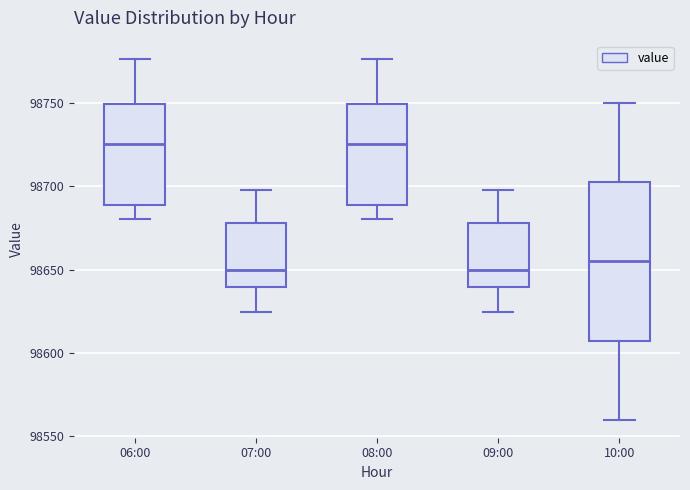

Reading left to right, transcribe this box plot: for each box, give where its median line is, the range the box spans, and where its two whiskers end, as read against the y-axis. The values are not printed on the chart, so give them approximately, as read against the axis.

06:00: median 98725, box 98690 to 98750, whiskers 98680 to 98775
07:00: median 98650, box 98640 to 98680, whiskers 98625 to 98700
08:00: median 98725, box 98690 to 98750, whiskers 98680 to 98775
09:00: median 98650, box 98640 to 98680, whiskers 98625 to 98700
10:00: median 98655, box 98610 to 98705, whiskers 98560 to 98750